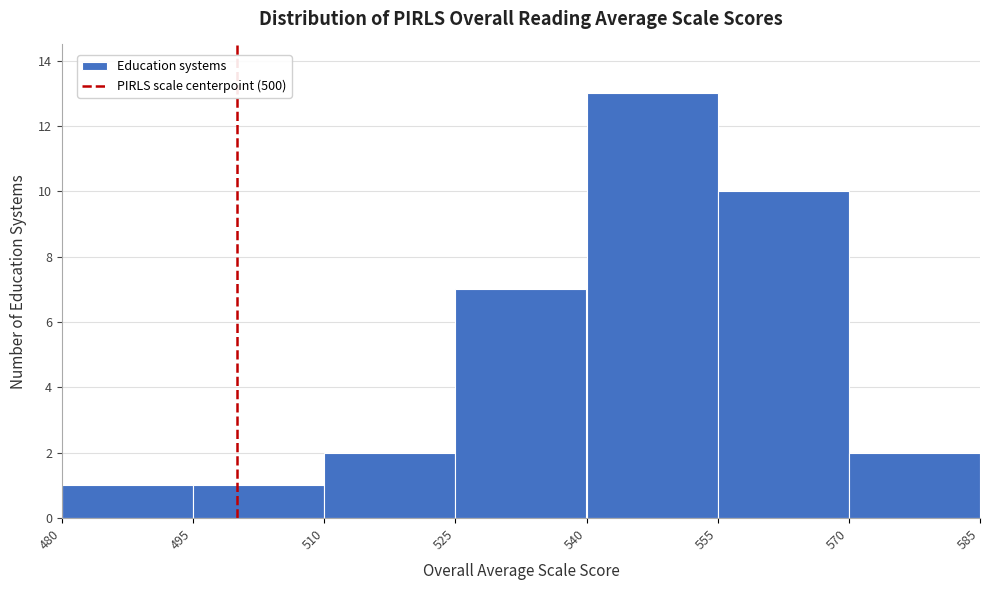

Reading left to right, transcribe this chart: for each bar, give the range it covers on the x-axis and its height. The values are not printed on the chart, so give them approximately, as read against the axis.

480 to 495: 1
495 to 510: 1
510 to 525: 2
525 to 540: 7
540 to 555: 13
555 to 570: 10
570 to 585: 2